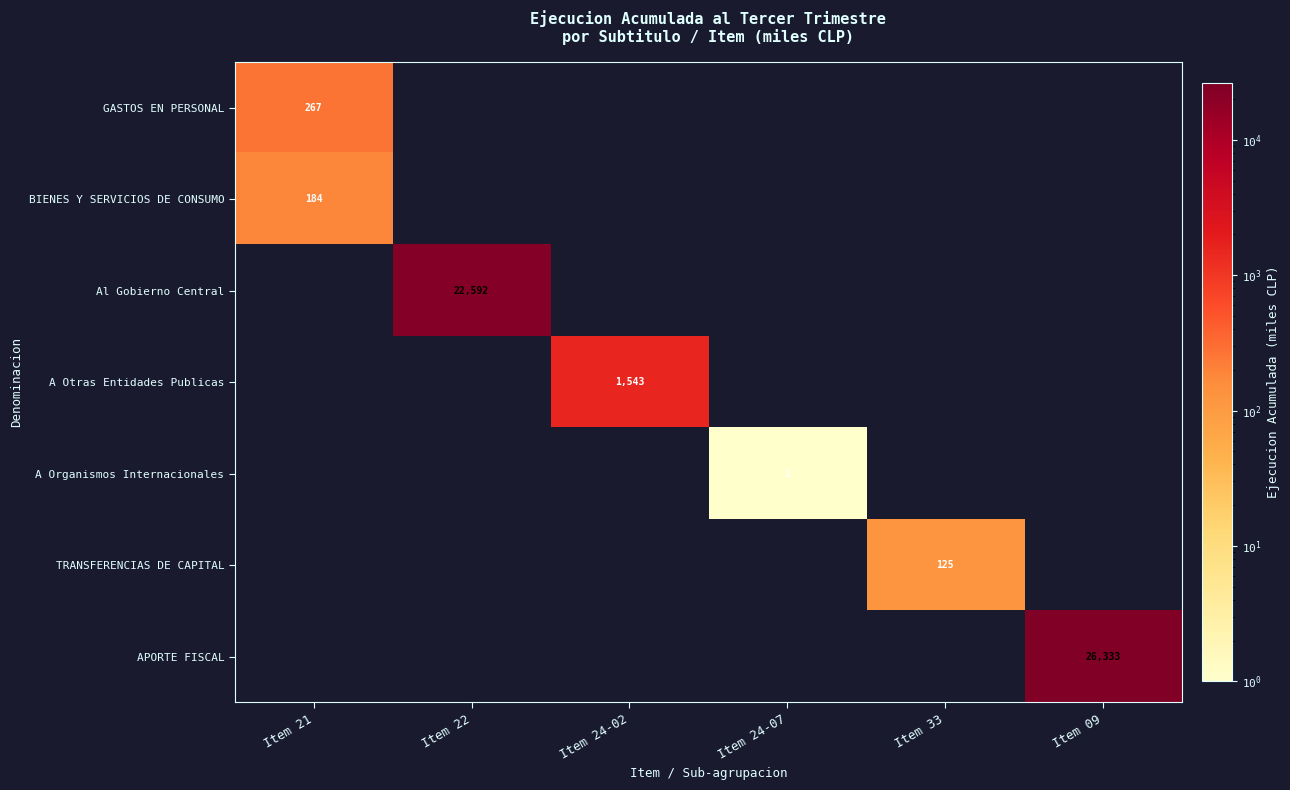

What is the difference between the highest and lowest values at Item 09?

26333